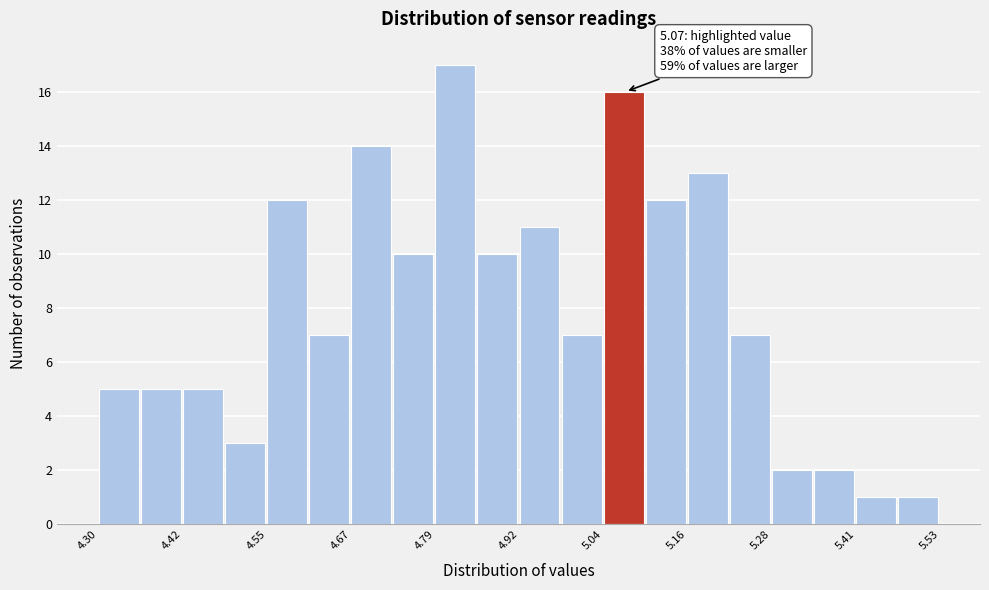

Read against the x-axis, roughly where is the centre of the tallest bar?

4.82